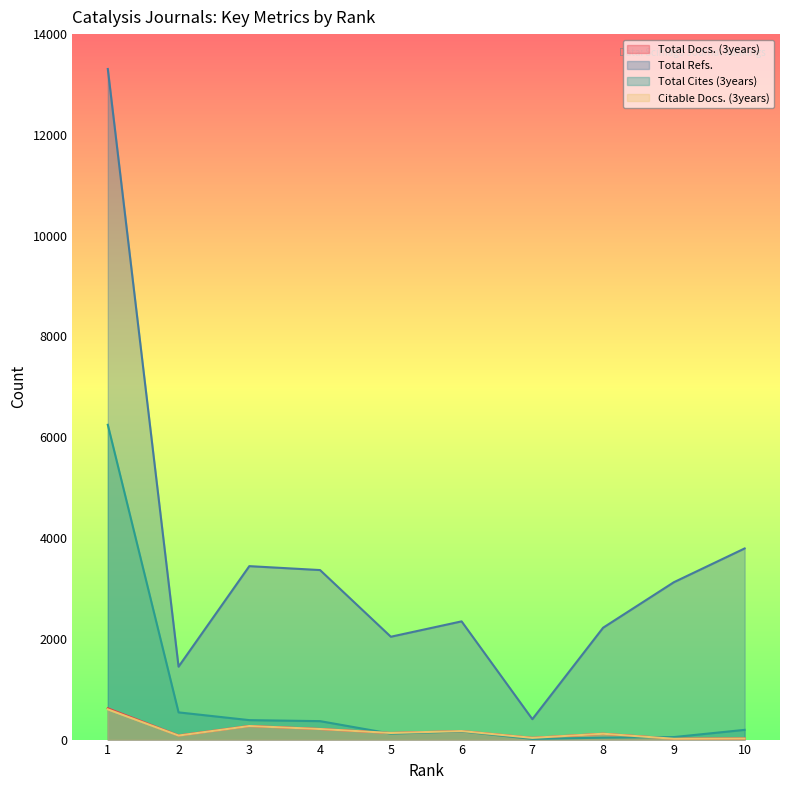

Is the value of Total Refs. at 8 greater than the value of Total Cites (3years) at 7?

Yes